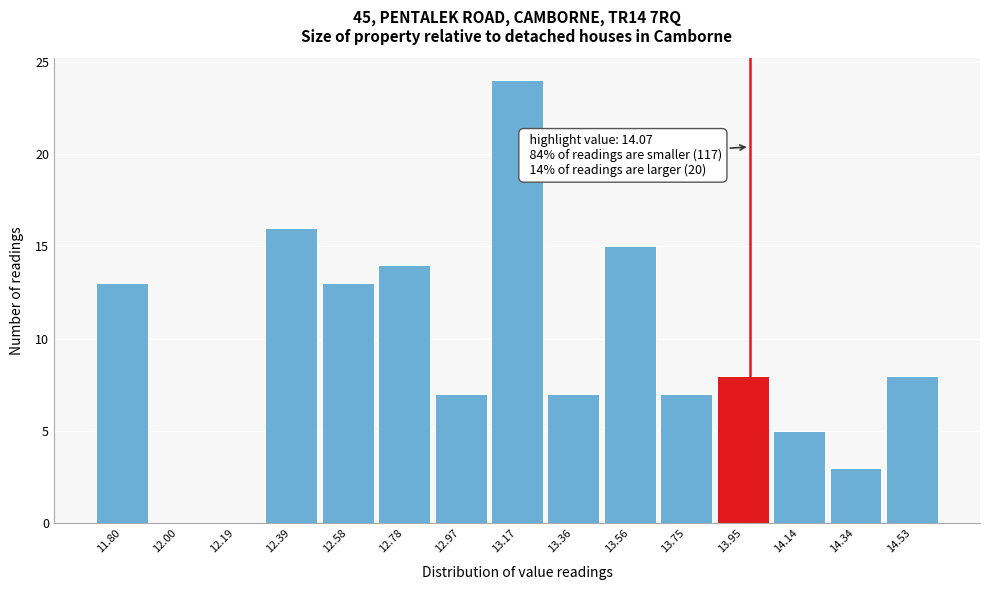

Reading right to left, what are all the values shown in this chart?

14.53=8	14.34=3	14.14=5	13.95=8	13.75=7	13.56=15	13.36=7	13.17=24	12.97=7	12.78=14	12.58=13	12.39=16	12.19=0	12.00=0	11.80=13